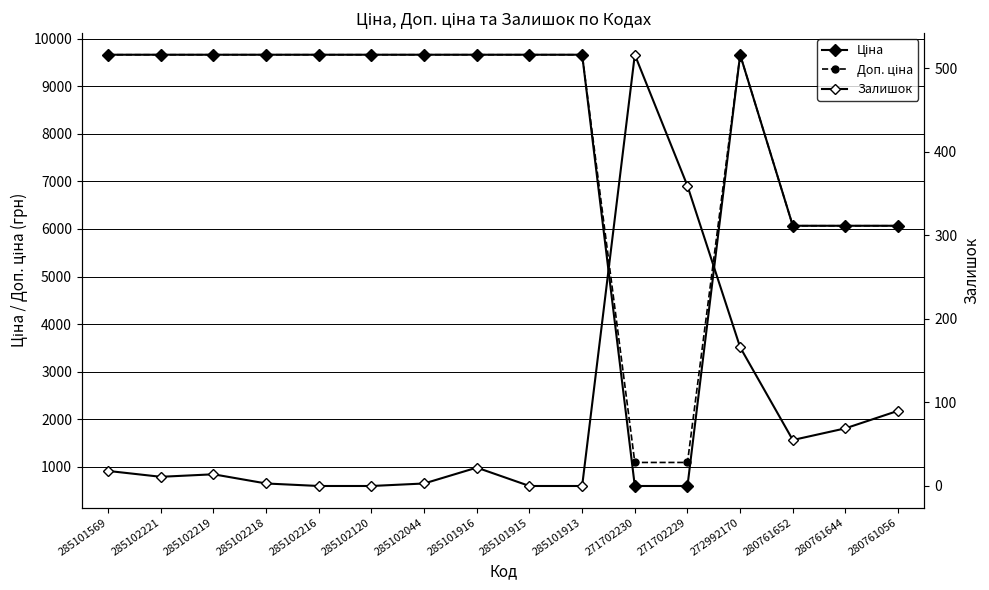

Reading left to right, transcribe all the data shown in this chart.

Ціна: 9664.7	9664.7	9664.7	9664.7	9664.7	9664.7	9664.7	9664.7	9664.7	9664.7	593.8	593.8	9664.7	6067.2	6067.2	6067.2
Доп. ціна: 9664.7	9664.7	9664.7	9664.7	9664.7	9664.7	9664.7	9664.7	9664.7	9664.7	1088.8	1088.8	9664.7	6067.2	6067.2	6067.2
Залишок: 18.0	11.0	14.0	3.0	0.0	0.0	3.0	22.0	0.0	0.0	516.0	359.0	166.0	55.0	69.0	90.0